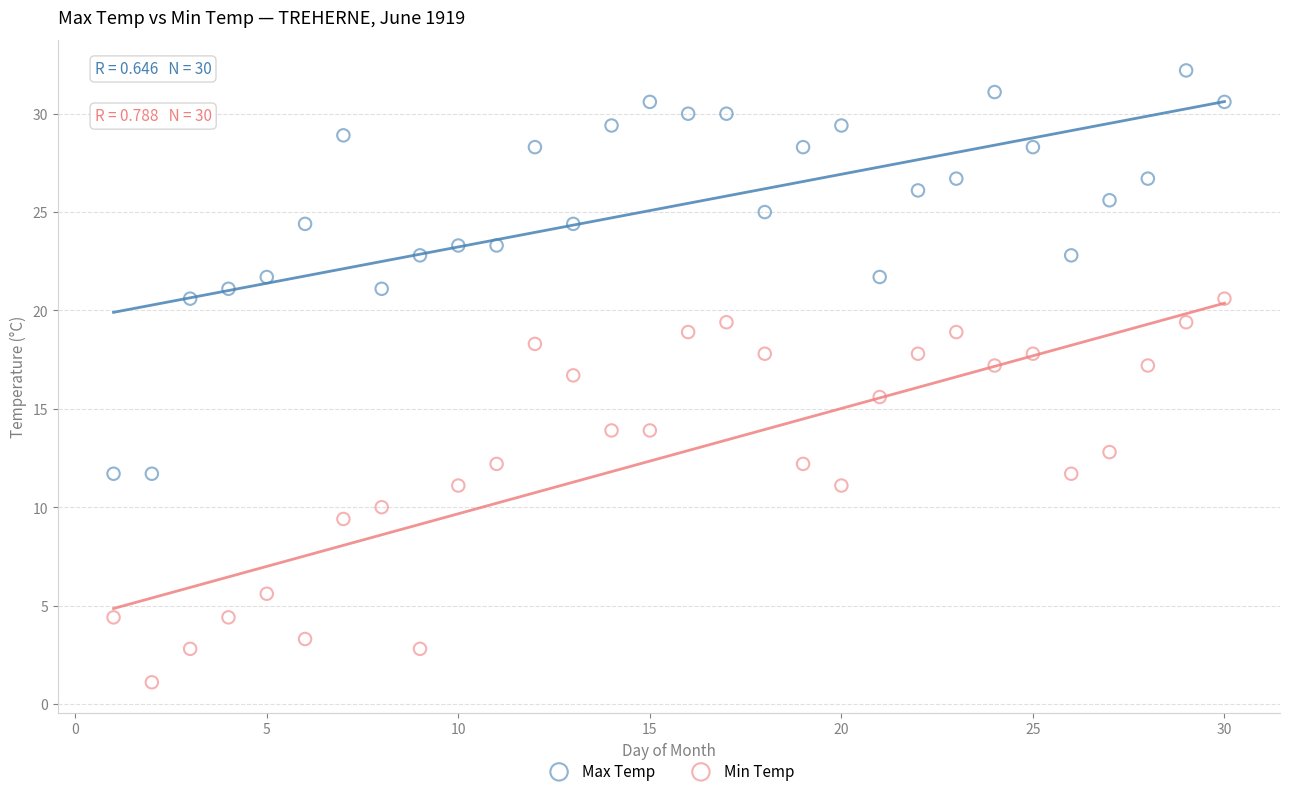

Which series reaches the maximum Y coordinate?

Max Temp